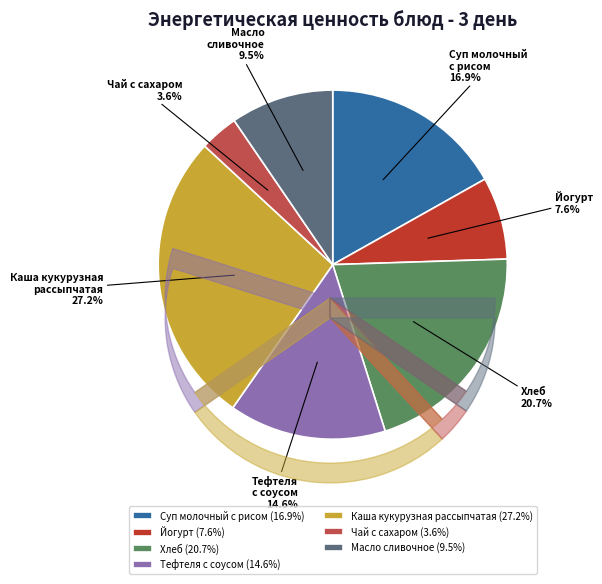

To the nearest percent, what percentage of the pie is Йогурт?

8%